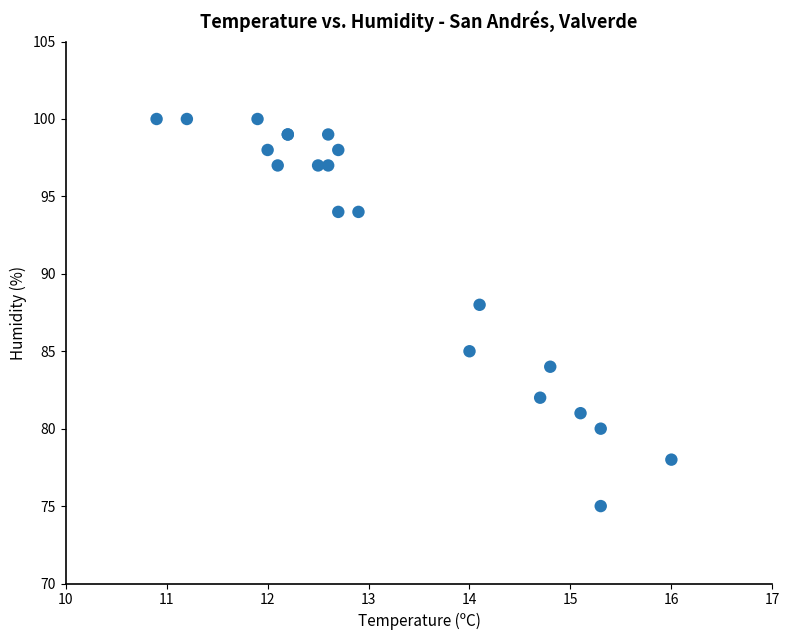

What Y value in the scatter plot is closest to 87?

88